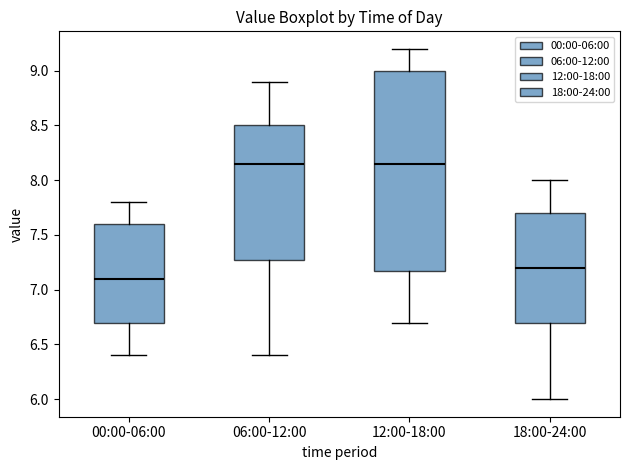

Which box is the tallest, from its lower edge to its upper edge?

12:00-18:00